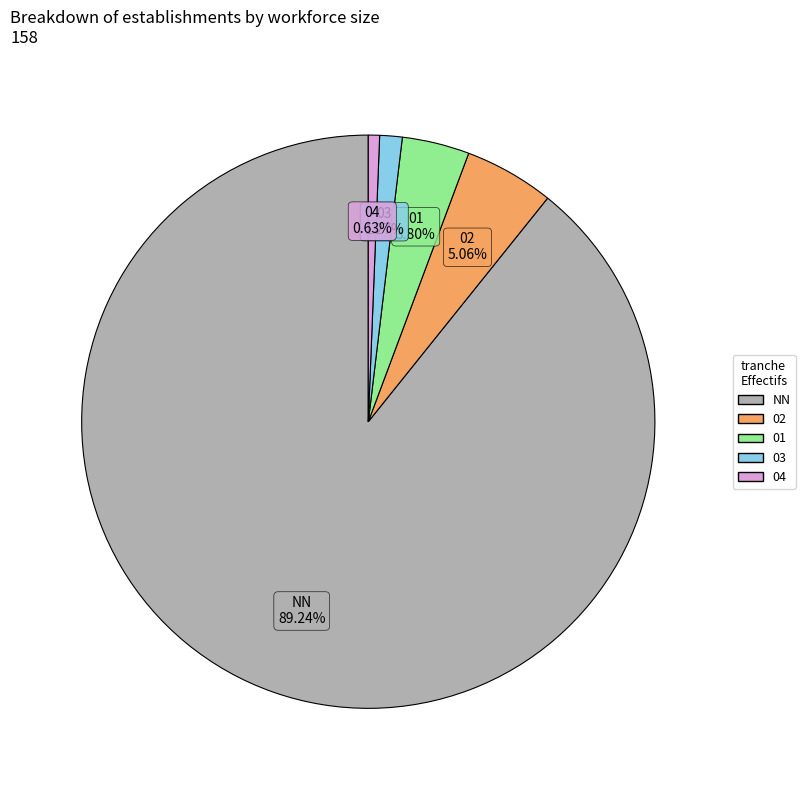

Does any single category account for the majority?

Yes